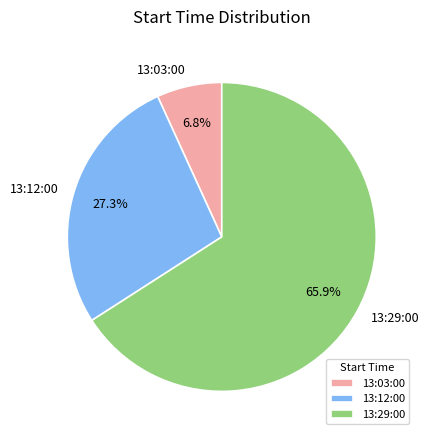

Is 13:12:00 the majority of the pie?

No